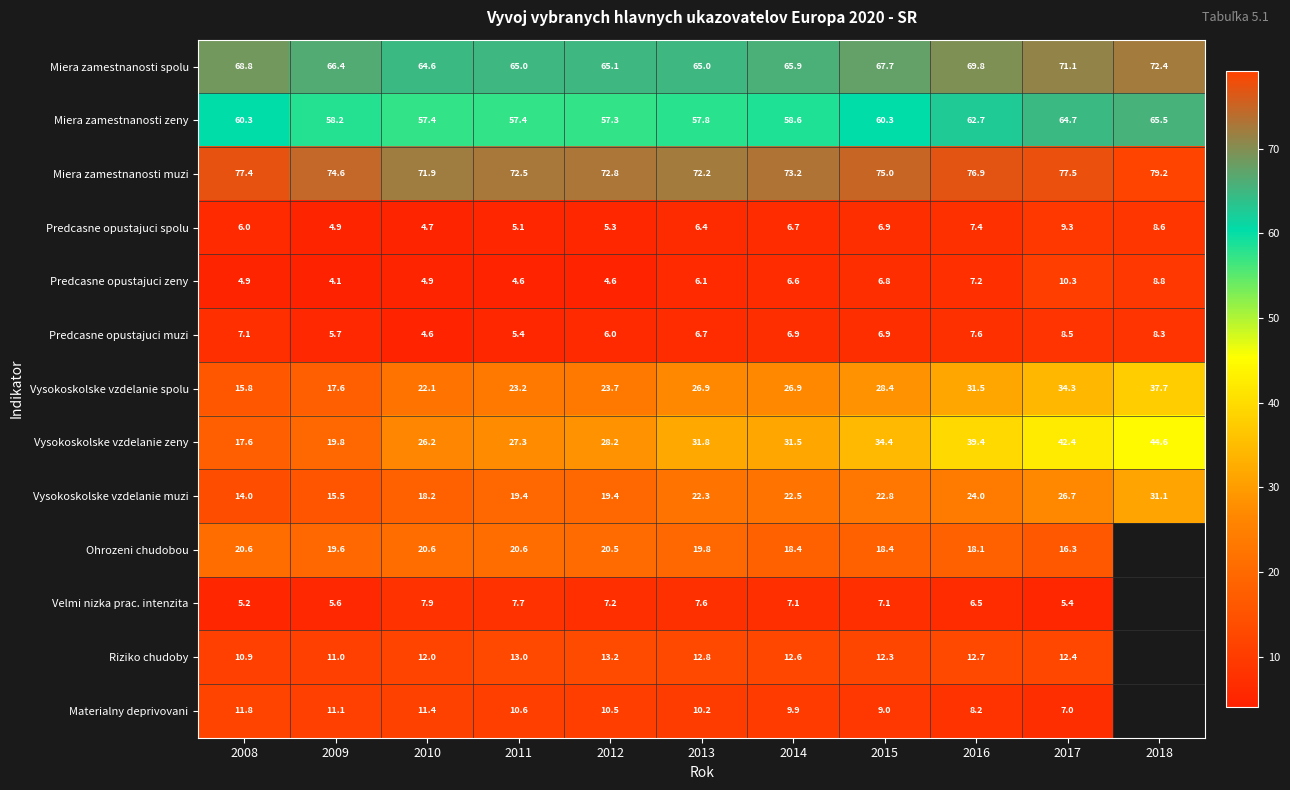

What is the maximum value for Miera zamestnanosti spolu?

72.4